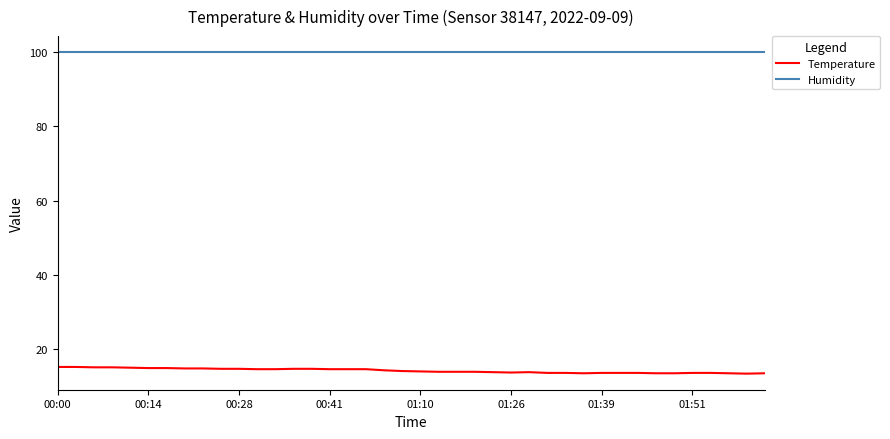

Which series has the largest range (max minus min)?

Temperature